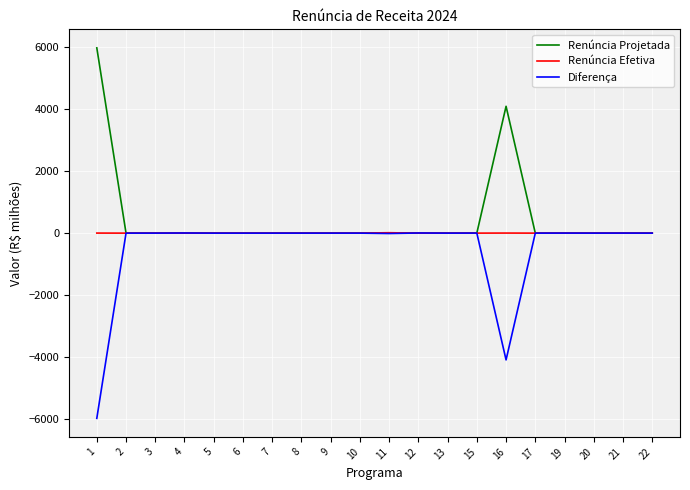

What is the smallest value displayed?

-5985.1